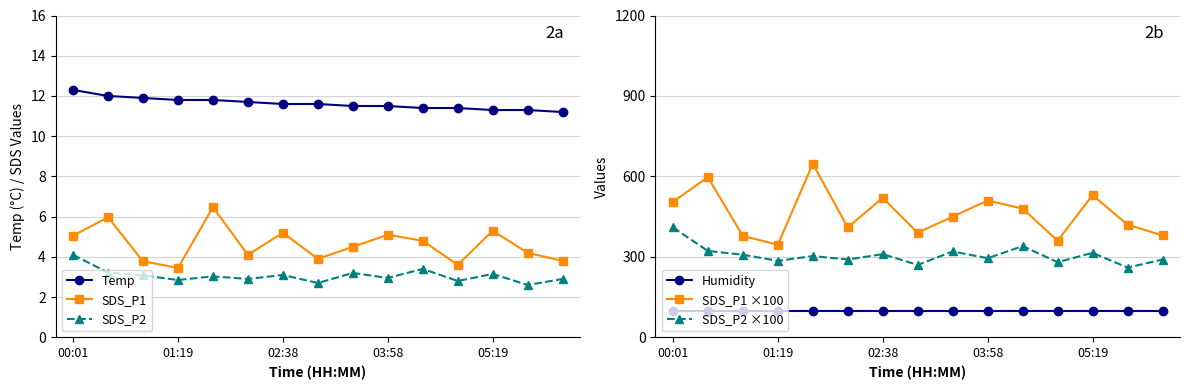

What is the maximum value for Humidity?

99.9